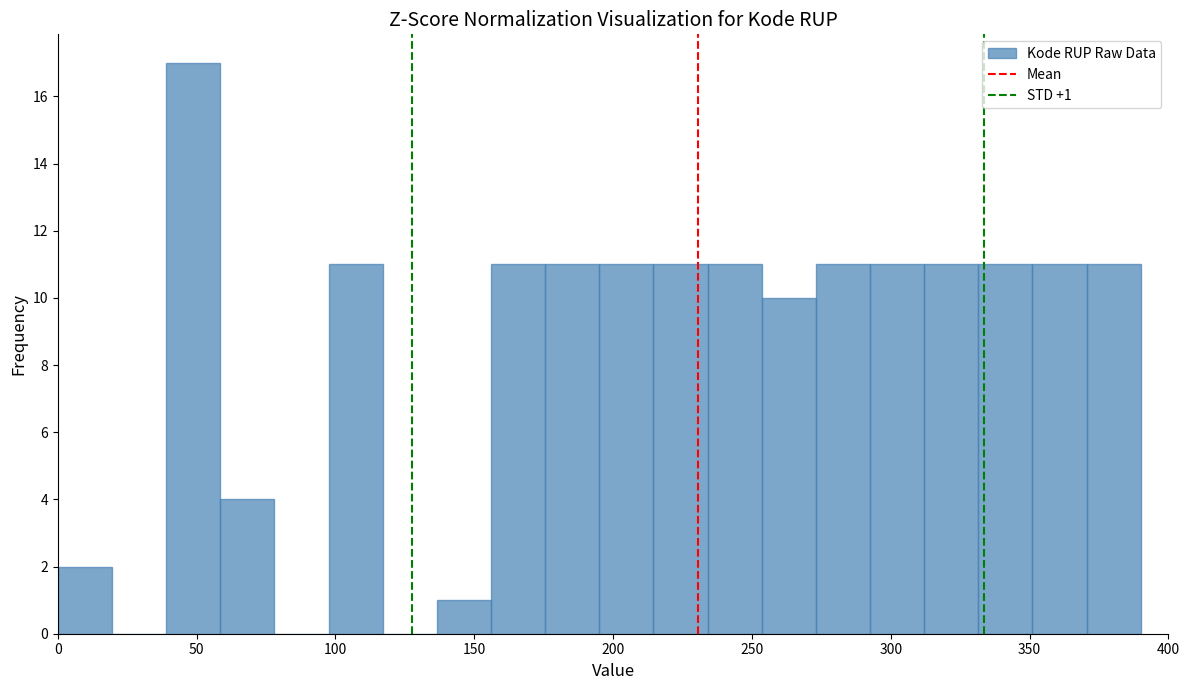

Read against the x-axis, roughly where is the centre of the tallest bar?

50